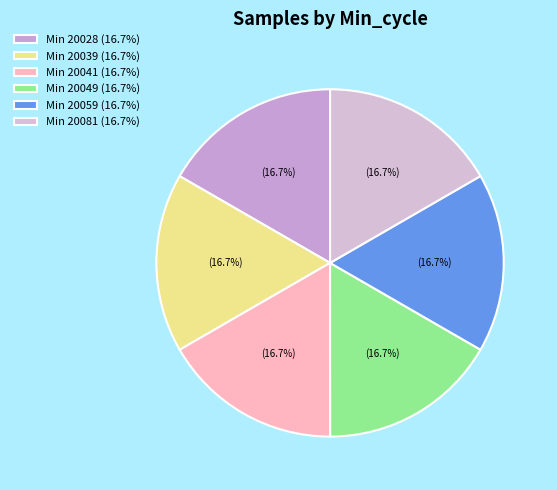

Is there a majority slice in this chart?

No